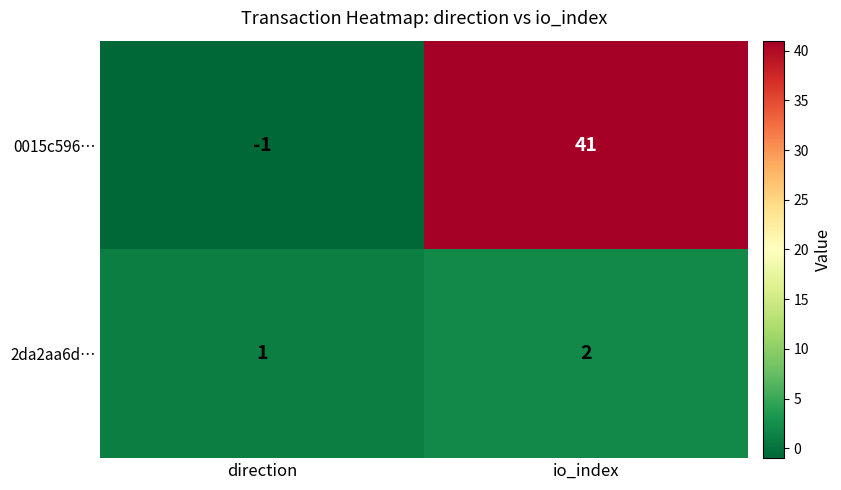

At which category is the sum across all series the highest?

io_index